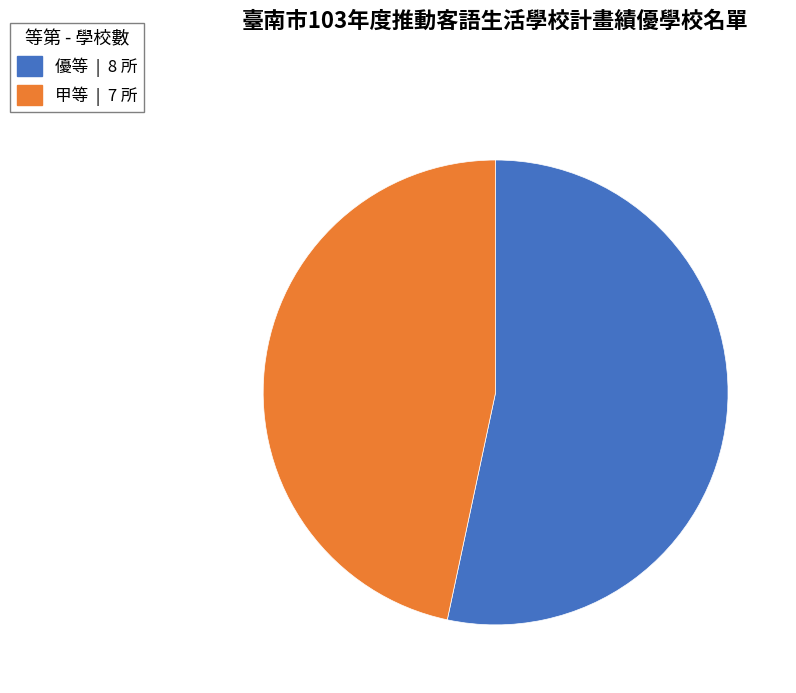

Is the sum of 優等 and 甲等 greater than half?

Yes